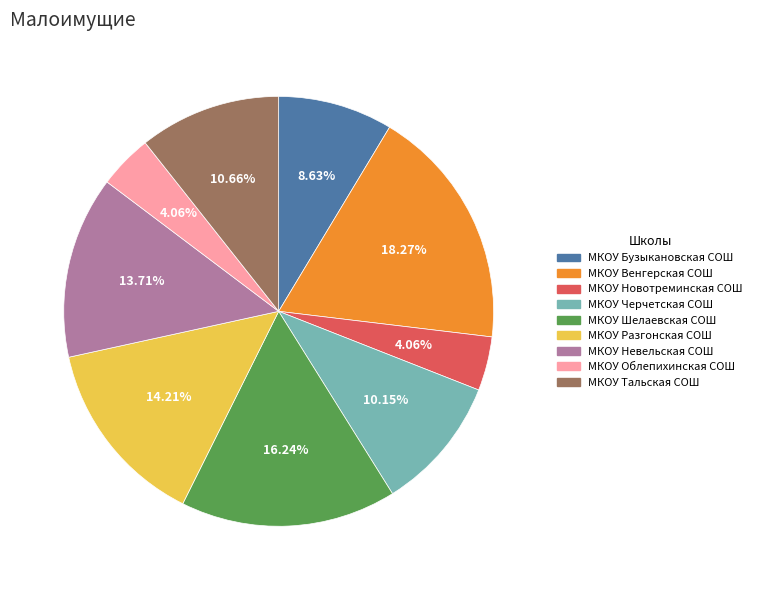

How many segments does this pie chart have?

9